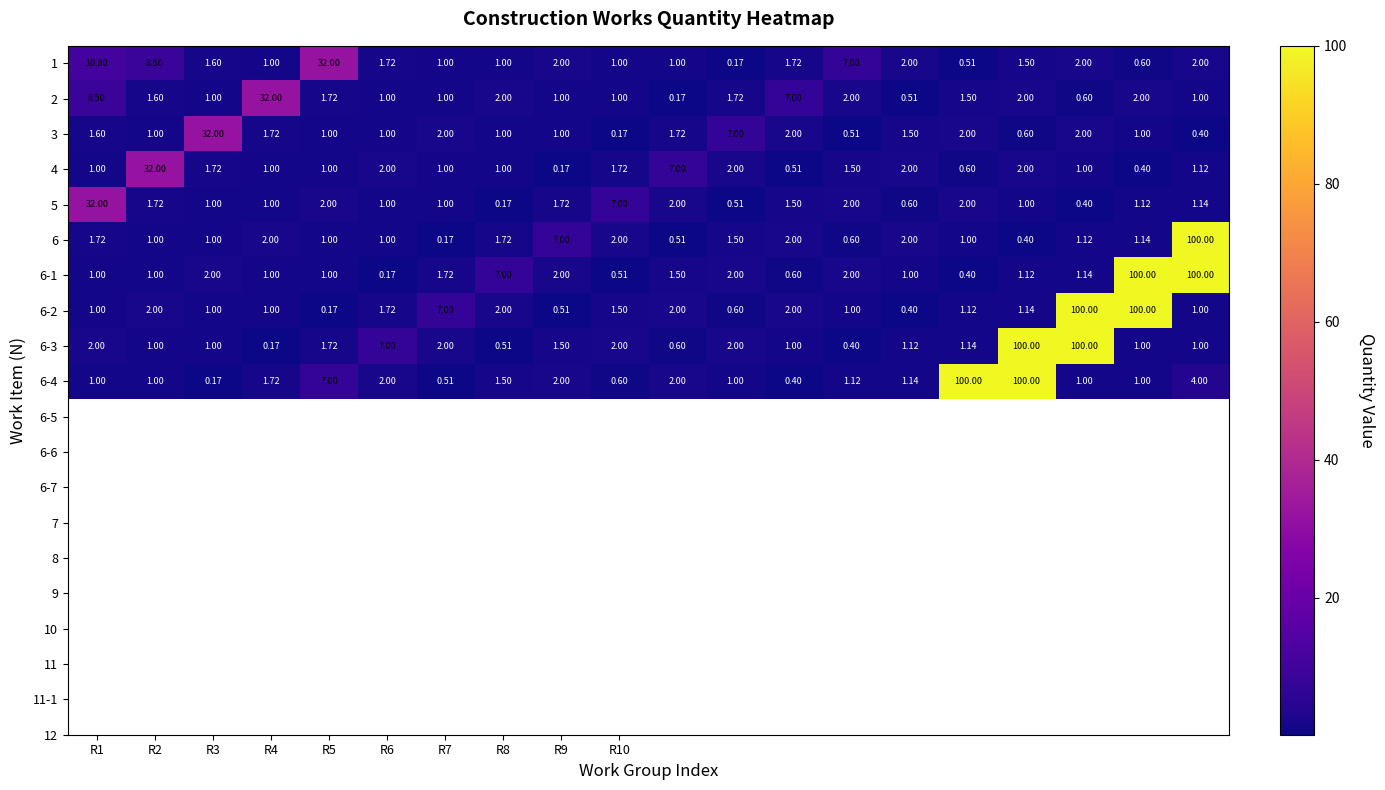

How many series are shown in this chart?

10